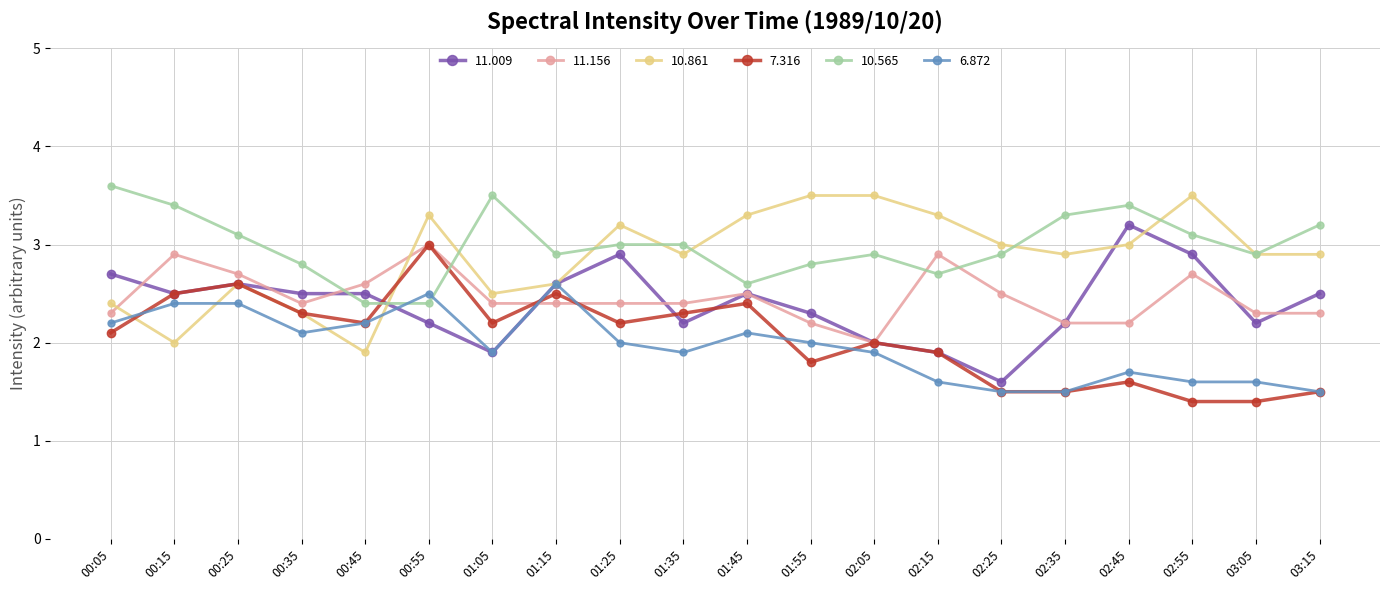

How many lines are shown in the chart?

6